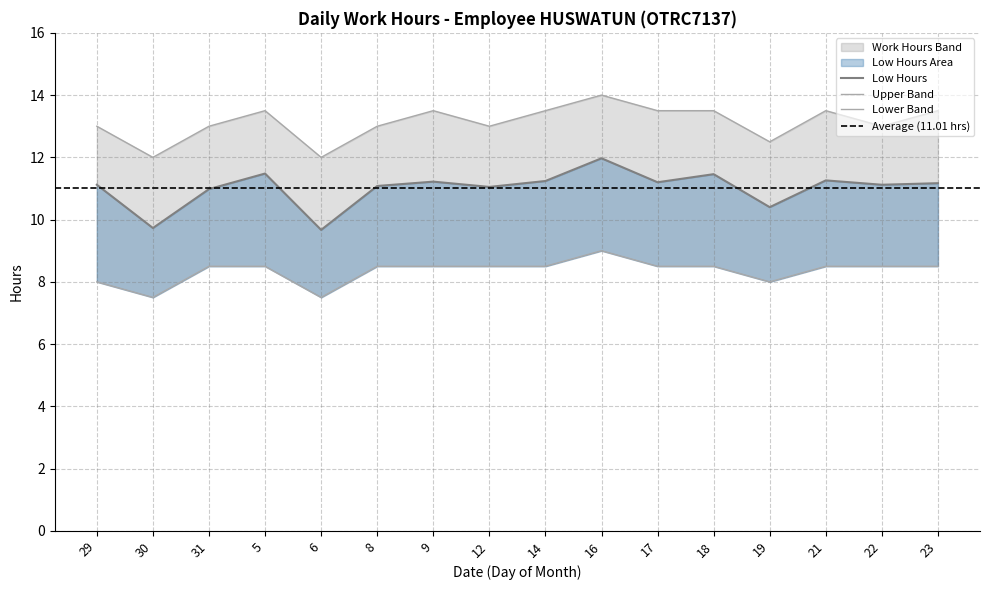

What is the value of the Low Hours point at the 6th from the left?

11.1